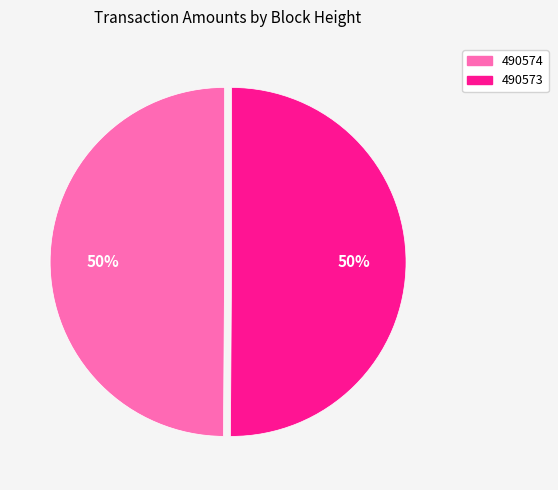

What percentage is the 490574 slice, to the nearest percent?

50%